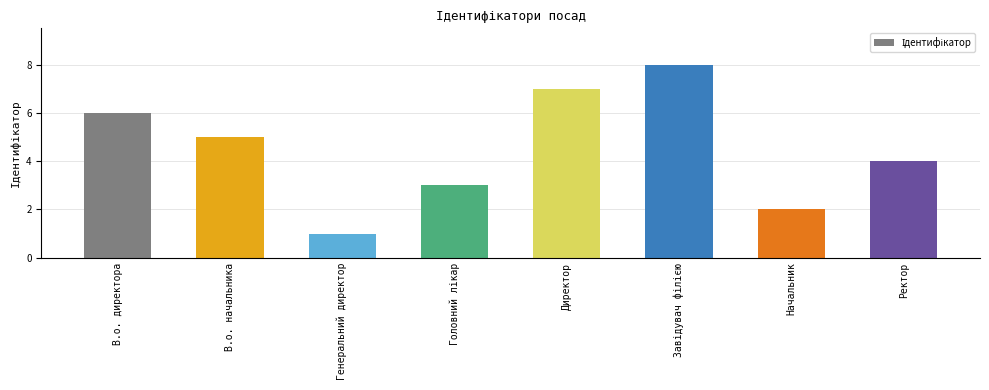

What is the sum of all values?

36